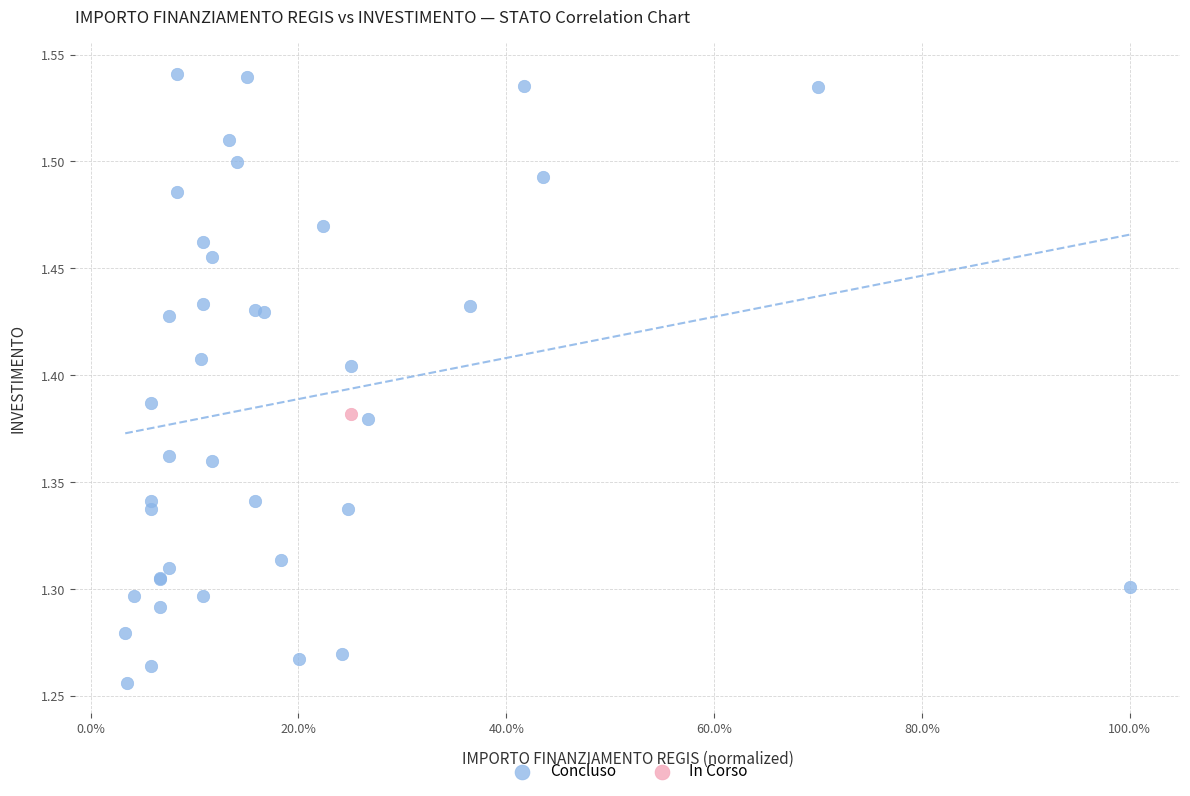

What are all the series names shown in the legend?

Concluso, In Corso